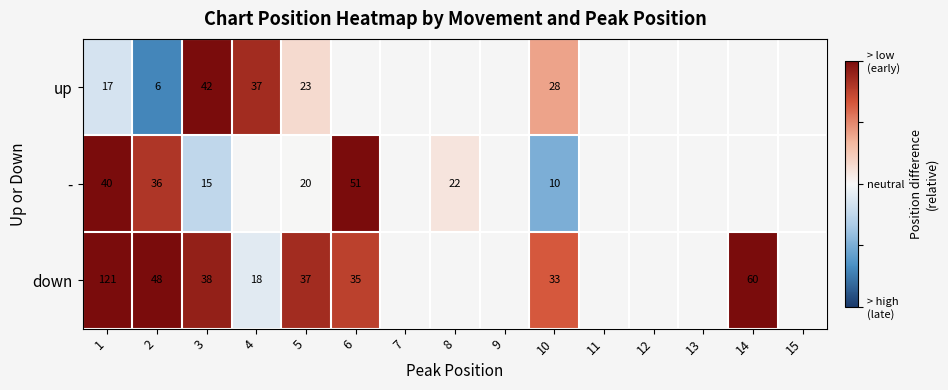

At 1, list the series in order from smallest to largest.

up, -, down